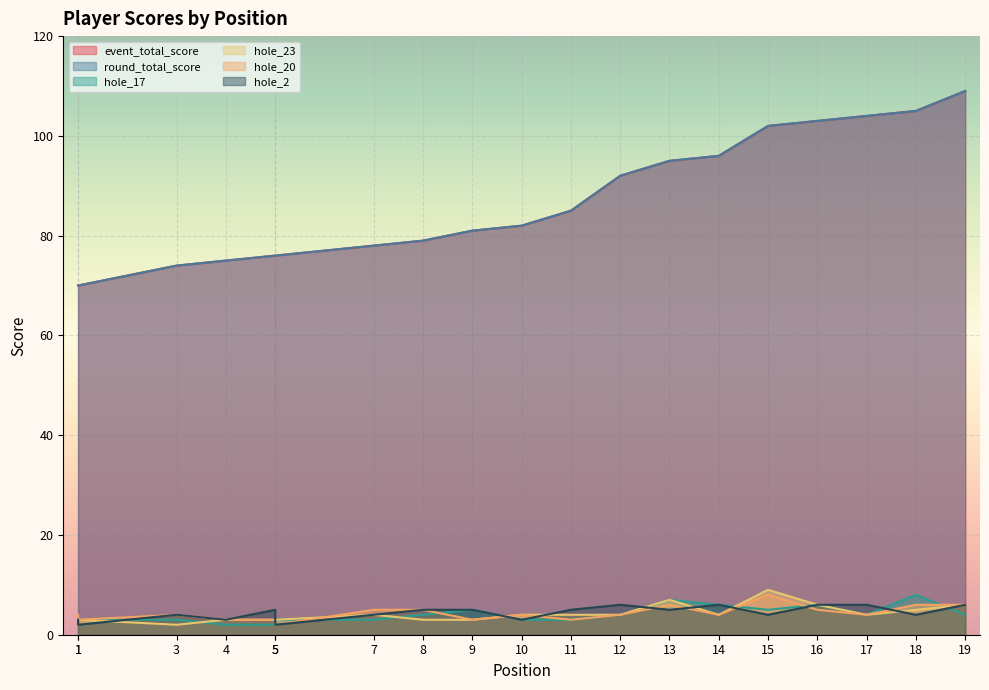

At how many categories does at least one series exceed 40?

19